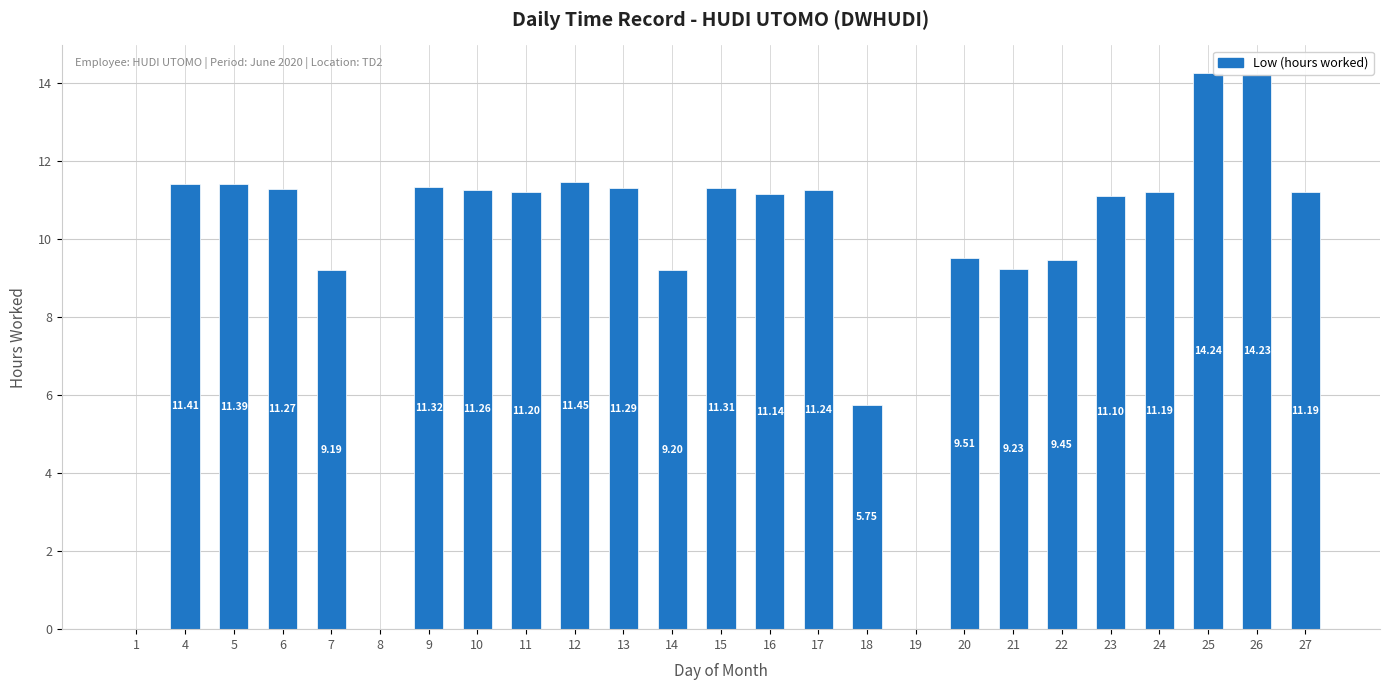

What is the sum of all values?

238.6